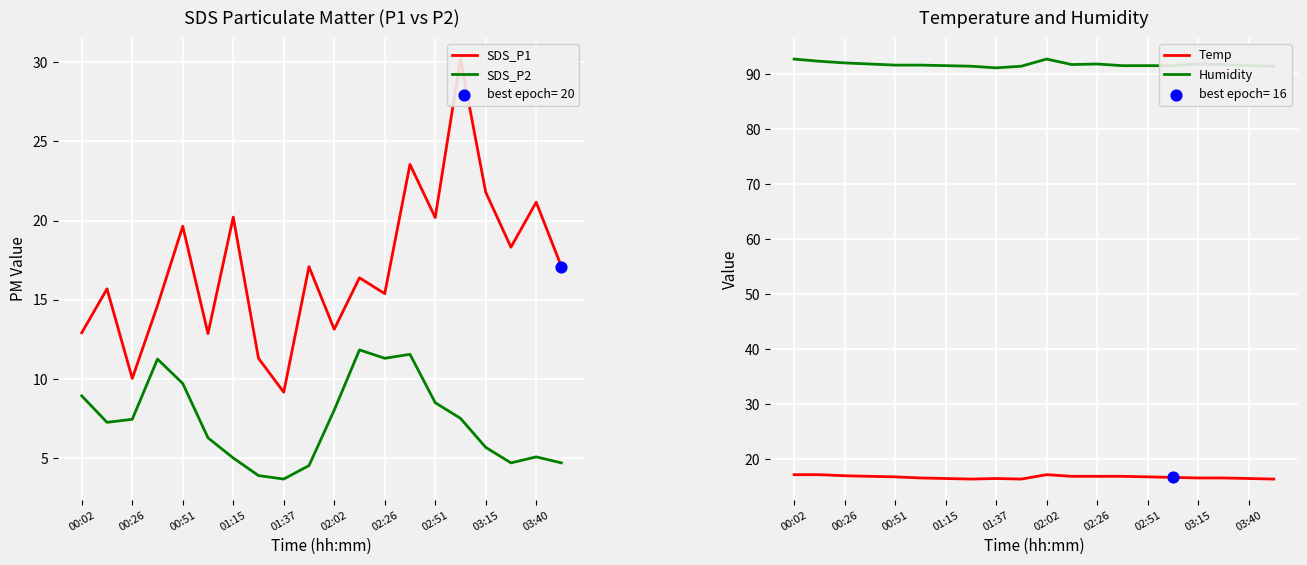

At how many categories does at least one series exceed 43?

20